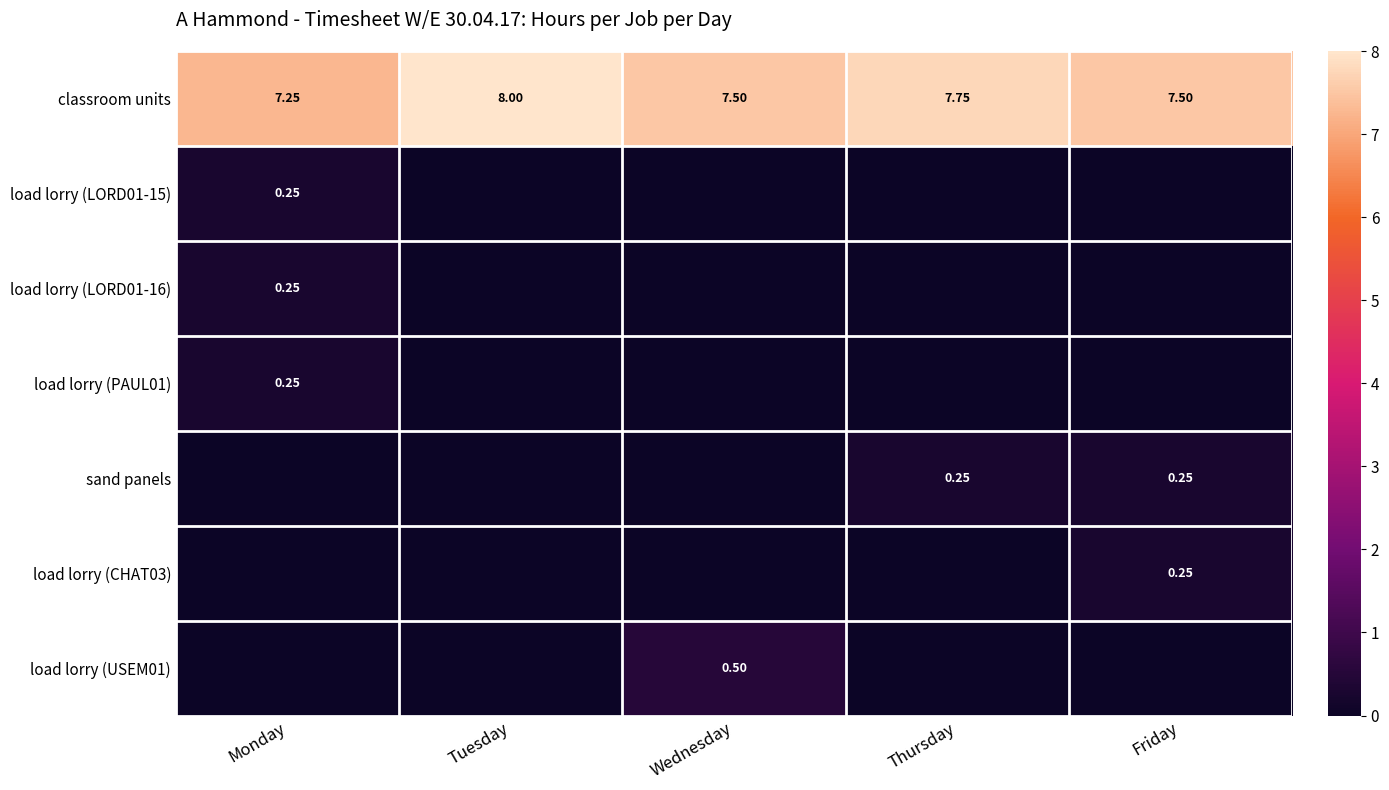

What is the spread (max minus min) of values at Monday?

7.2